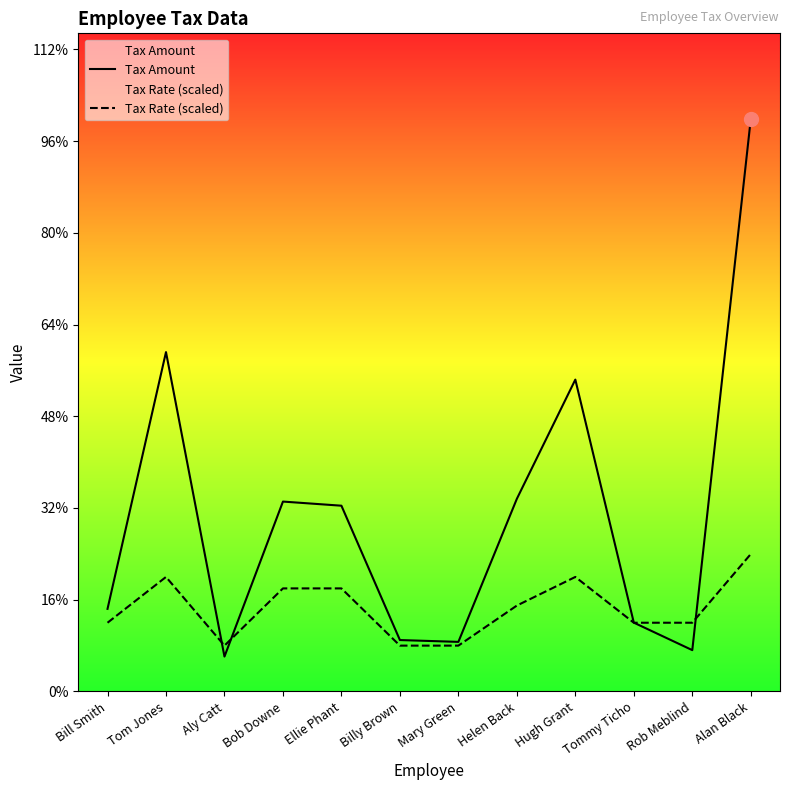

How many data points in Tax Amount are above 4050?

5